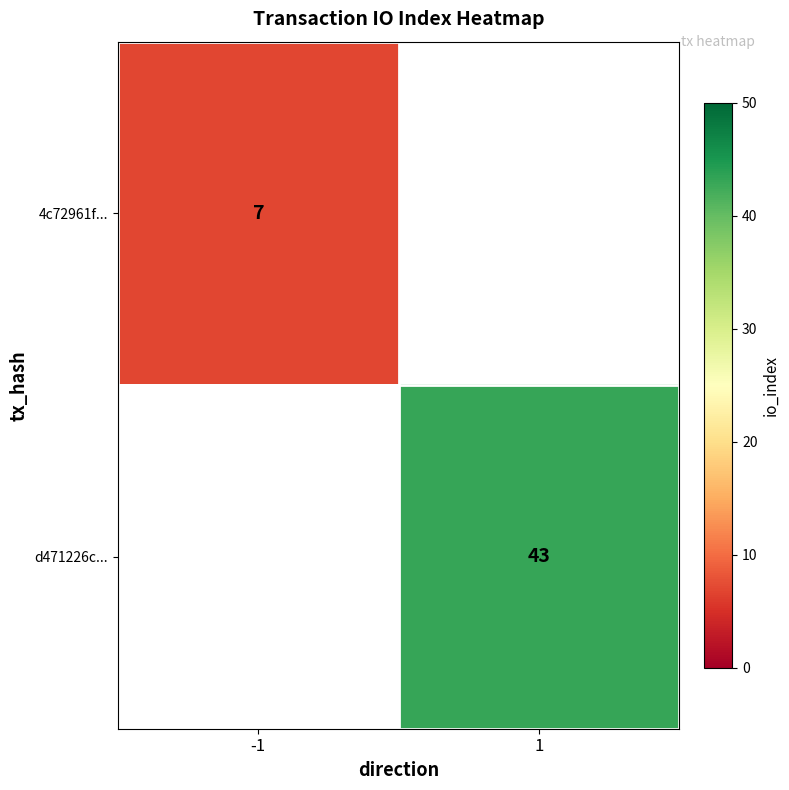

True or false: d471226c... has a value of 43 at 1.

True